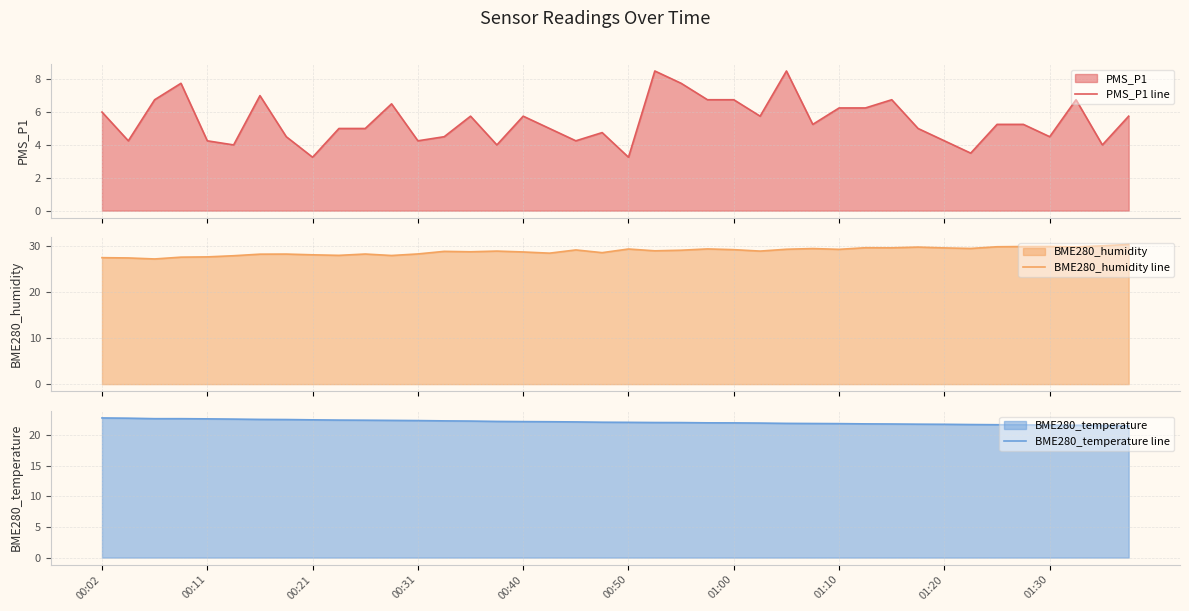

Is it true that BME280_temperature line equals 22.1 at 00:50?

True